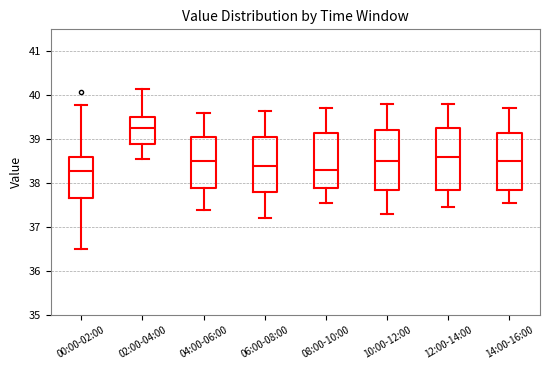

Reading left to right, transcribe this box plot: for each box, give where its median line is, the range the box spans, and where its two whiskers end, as read against the y-axis. The values are not printed on the chart, so give them approximately, as read against the axis.

00:00-02:00: median 38.3, box 37.7 to 38.6, whiskers 36.5 to 39.8
02:00-04:00: median 39.3, box 38.9 to 39.5, whiskers 38.6 to 40.2
04:00-06:00: median 38.5, box 37.9 to 39.1, whiskers 37.4 to 39.6
06:00-08:00: median 38.4, box 37.8 to 39.1, whiskers 37.2 to 39.7
08:00-10:00: median 38.3, box 37.9 to 39.2, whiskers 37.6 to 39.7
10:00-12:00: median 38.5, box 37.9 to 39.2, whiskers 37.3 to 39.8
12:00-14:00: median 38.6, box 37.9 to 39.3, whiskers 37.5 to 39.8
14:00-16:00: median 38.5, box 37.9 to 39.2, whiskers 37.6 to 39.7